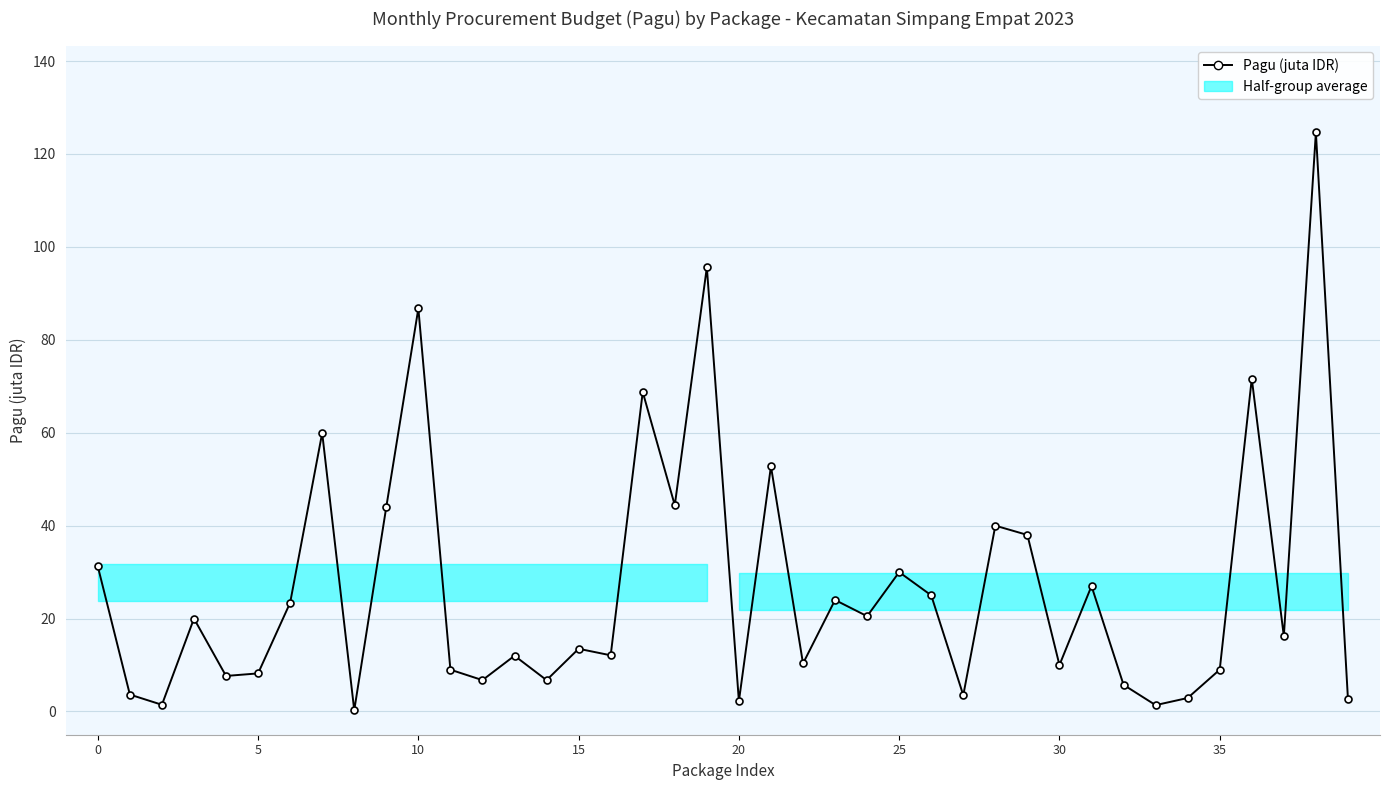

How many values are below 16?

20